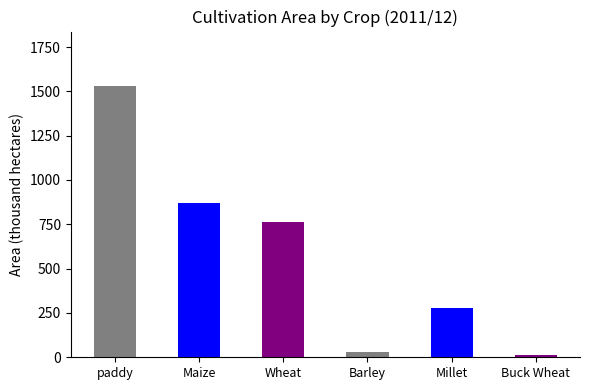

Does the chart contain stacked bars?

No